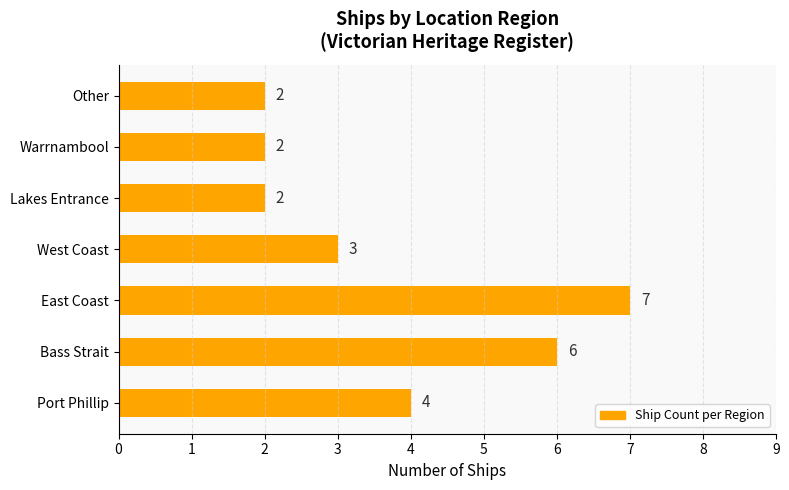

What is the change in value from Port Phillip to Bass Strait?

+2